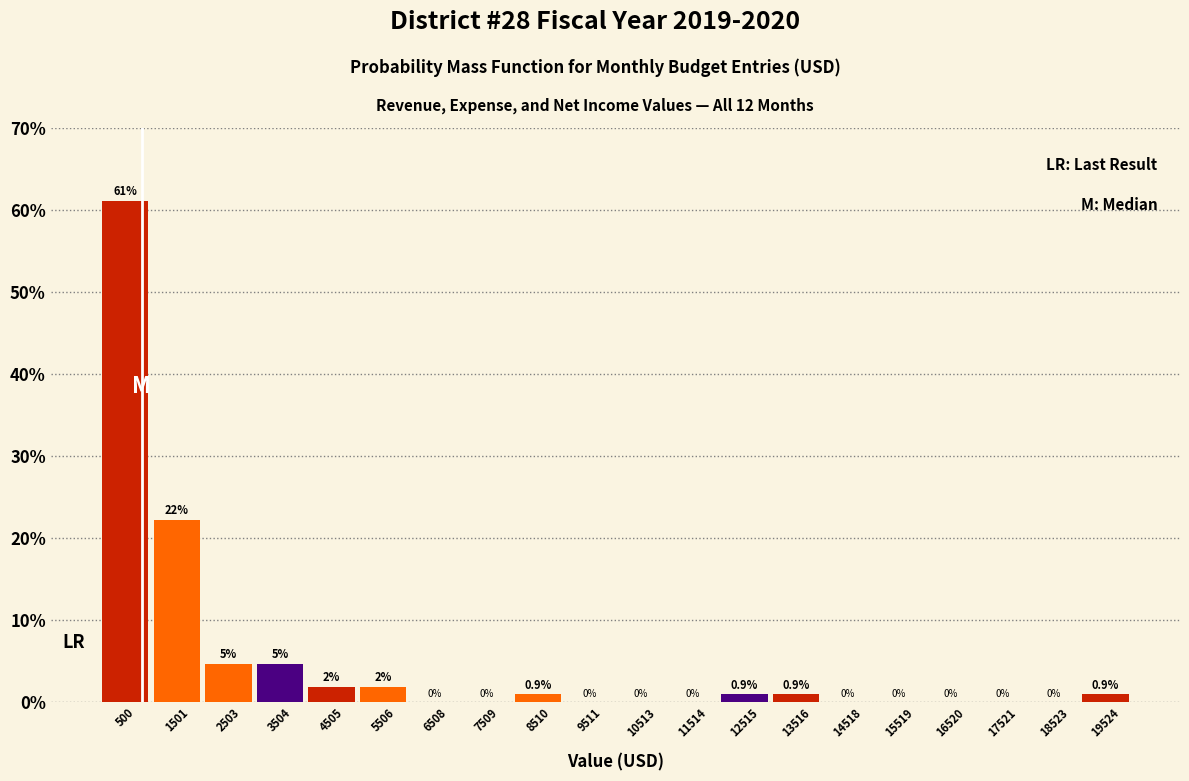

Over which range of the x-axis is the bar tallest?

0 to 1000